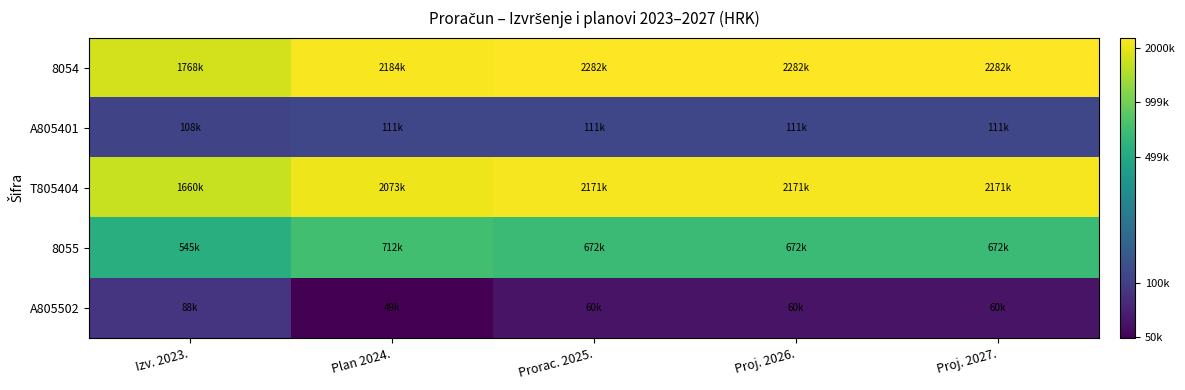

Reading left to right, what are all the values shown in this chart?

8054: Izv. 2023.=14.4	Plan 2024.=14.6	Prorac. 2025.=14.6	Proj. 2026.=14.6	Proj. 2027.=14.6
A805401: Izv. 2023.=11.6	Plan 2024.=11.6	Prorac. 2025.=11.6	Proj. 2026.=11.6	Proj. 2027.=11.6
T805404: Izv. 2023.=14.3	Plan 2024.=14.5	Prorac. 2025.=14.6	Proj. 2026.=14.6	Proj. 2027.=14.6
8055: Izv. 2023.=13.2	Plan 2024.=13.5	Prorac. 2025.=13.4	Proj. 2026.=13.4	Proj. 2027.=13.4
A805502: Izv. 2023.=11.4	Plan 2024.=10.8	Prorac. 2025.=11.0	Proj. 2026.=11.0	Proj. 2027.=11.0